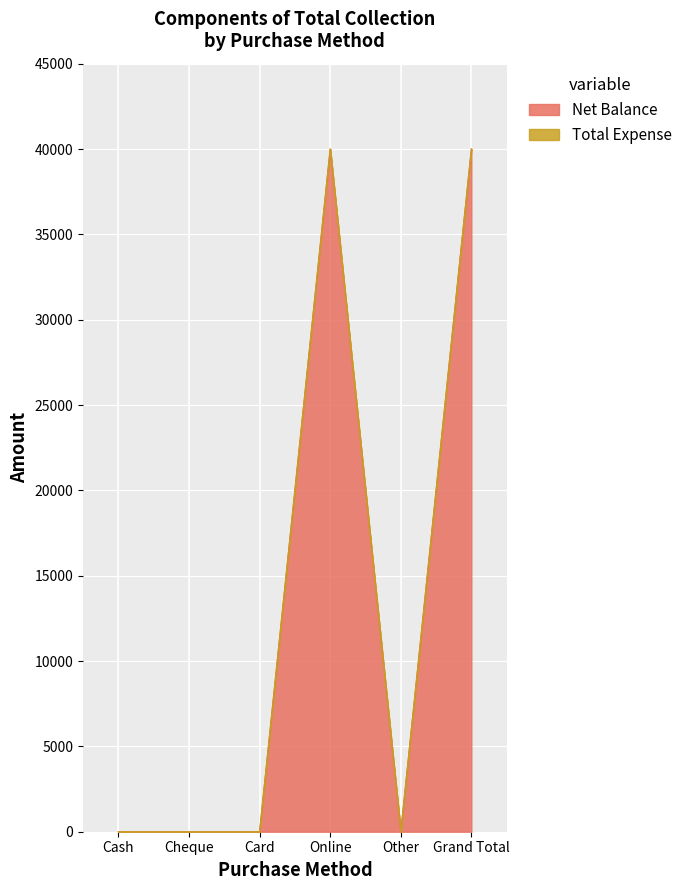

The chart shows a value of 0 at Cheque. True or false?

True